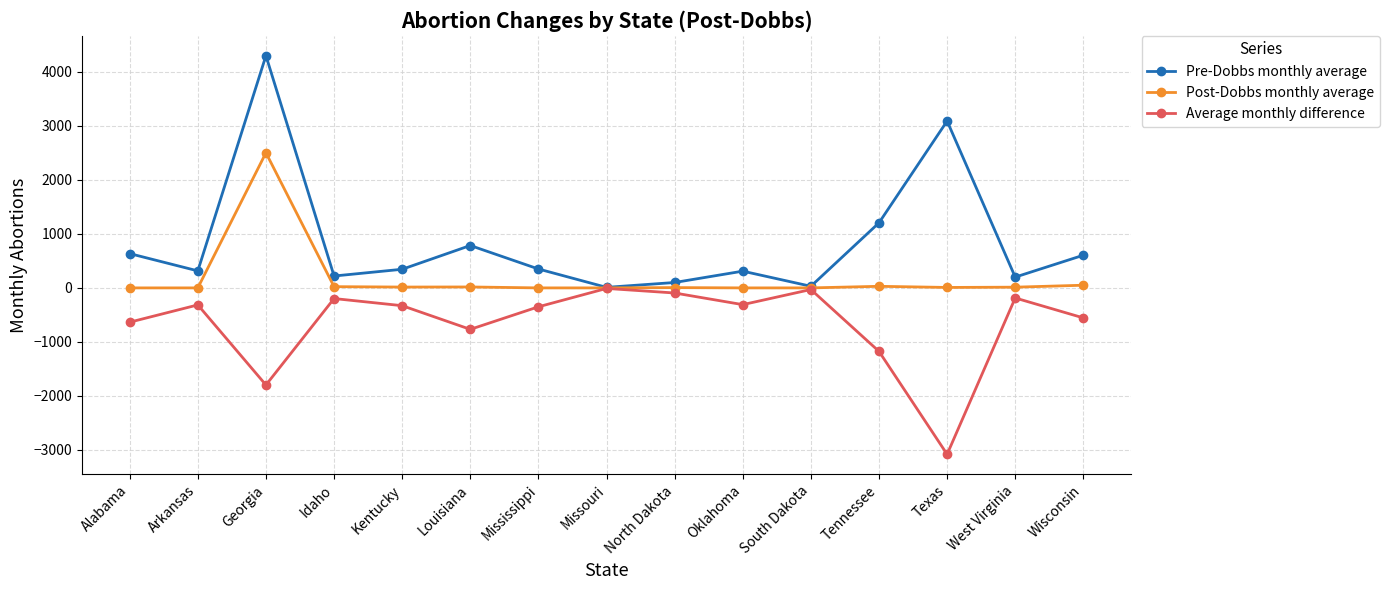

List the series in order of their peak value, highest first.

Pre-Dobbs monthly average, Post-Dobbs monthly average, Average monthly difference